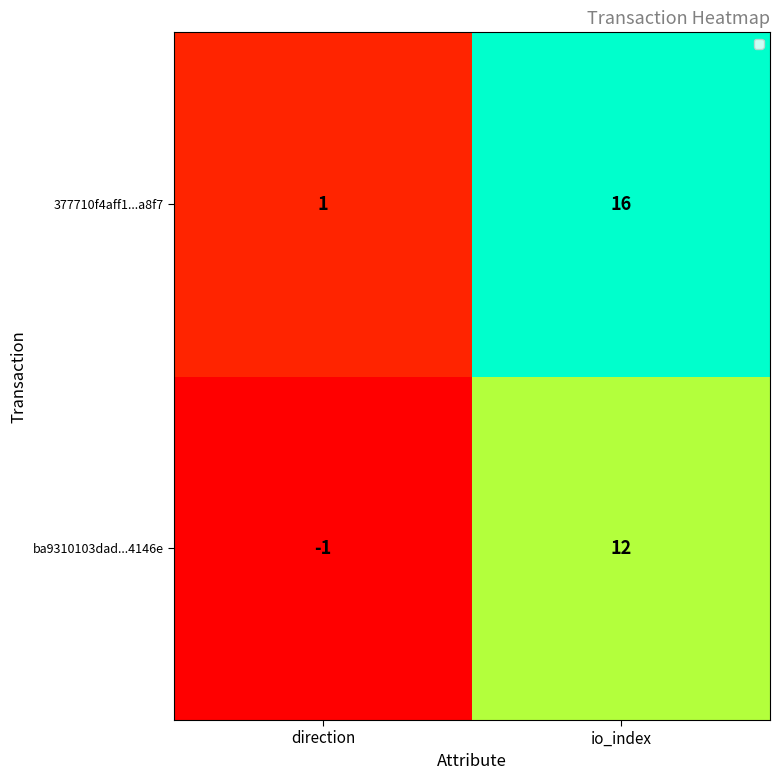

What is the approximate value of 377710f4aff1...a8f7 at io_index?

16